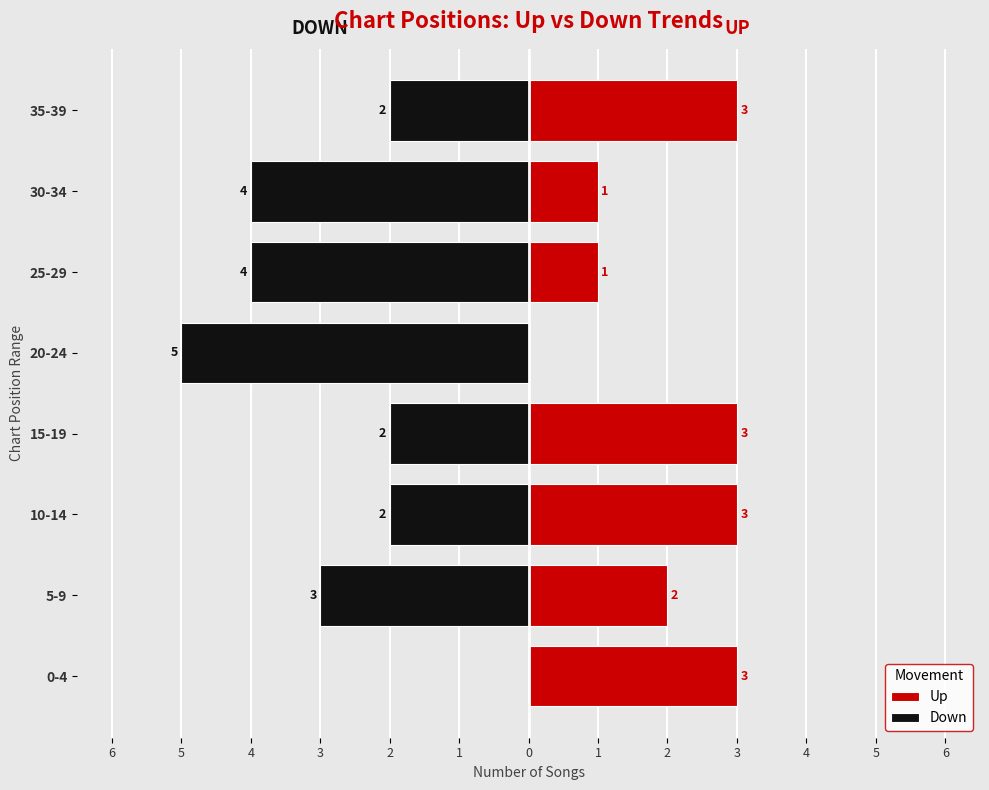

How many bars are there in each group?

2